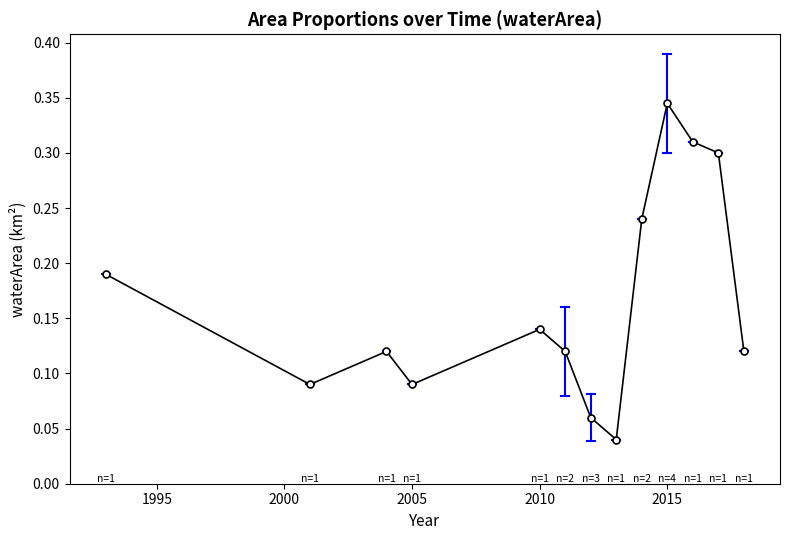

How many values are between 0 and 1?

13